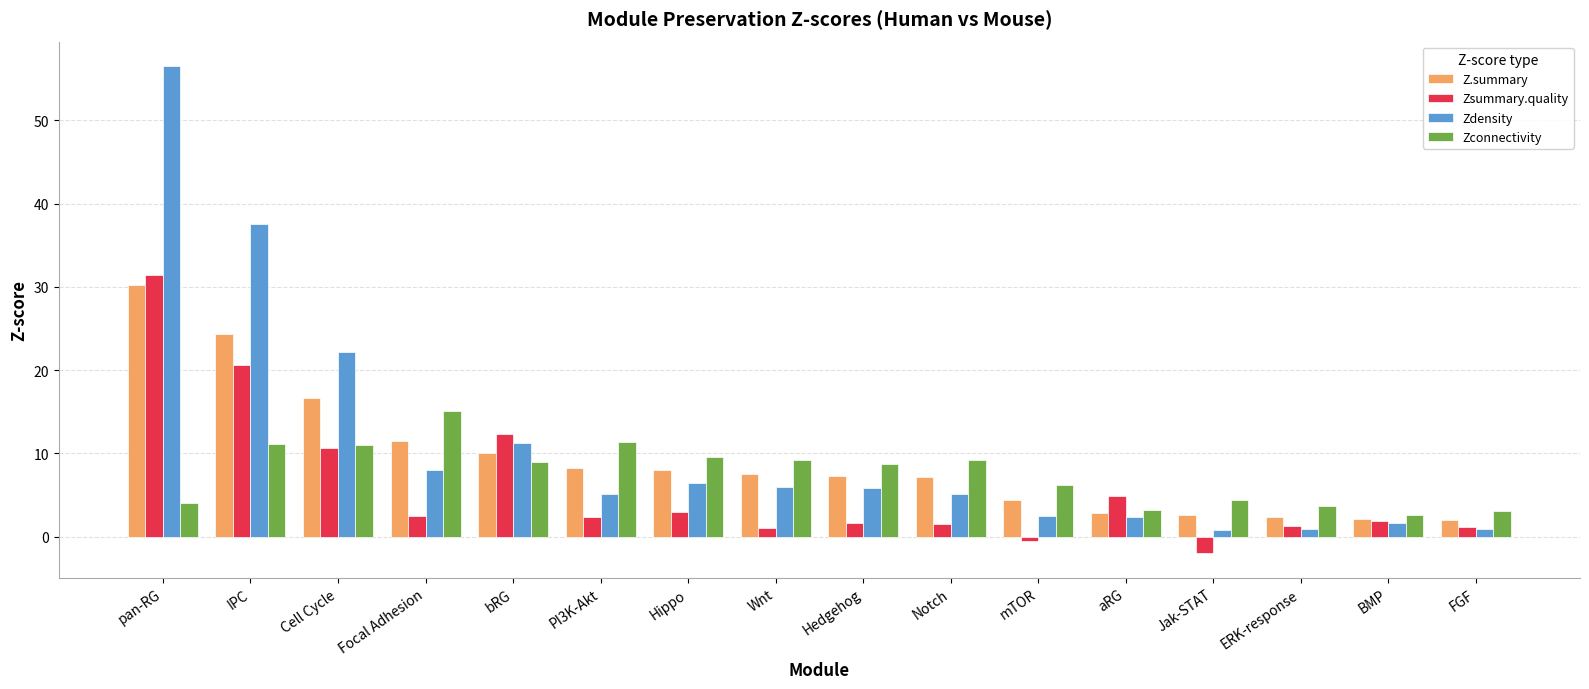

What is the spread (max minus min) of values at PI3K-Akt?

9.0